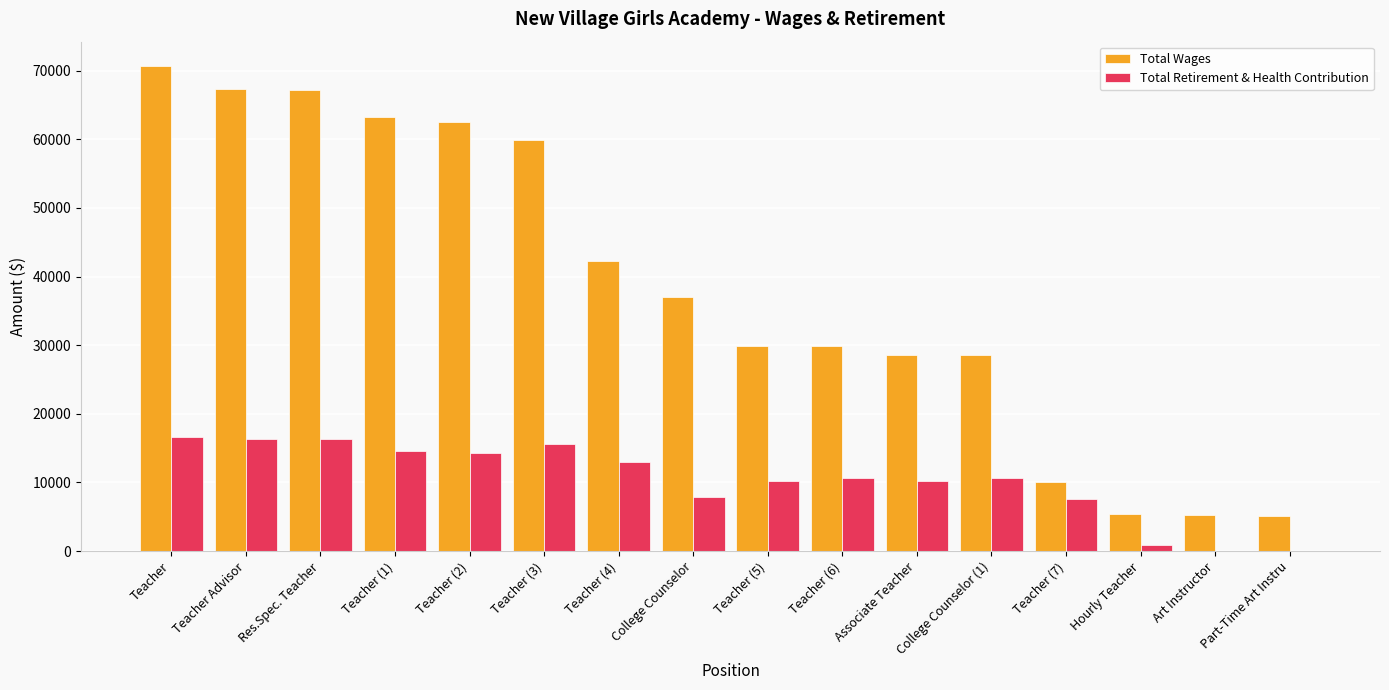

Where is Total Wages nearest to the value 37920?

College Counselor